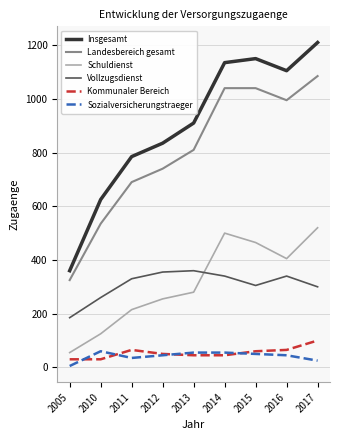

The Kommunaler Bereich series shows 23 at 2011. True or false?

False